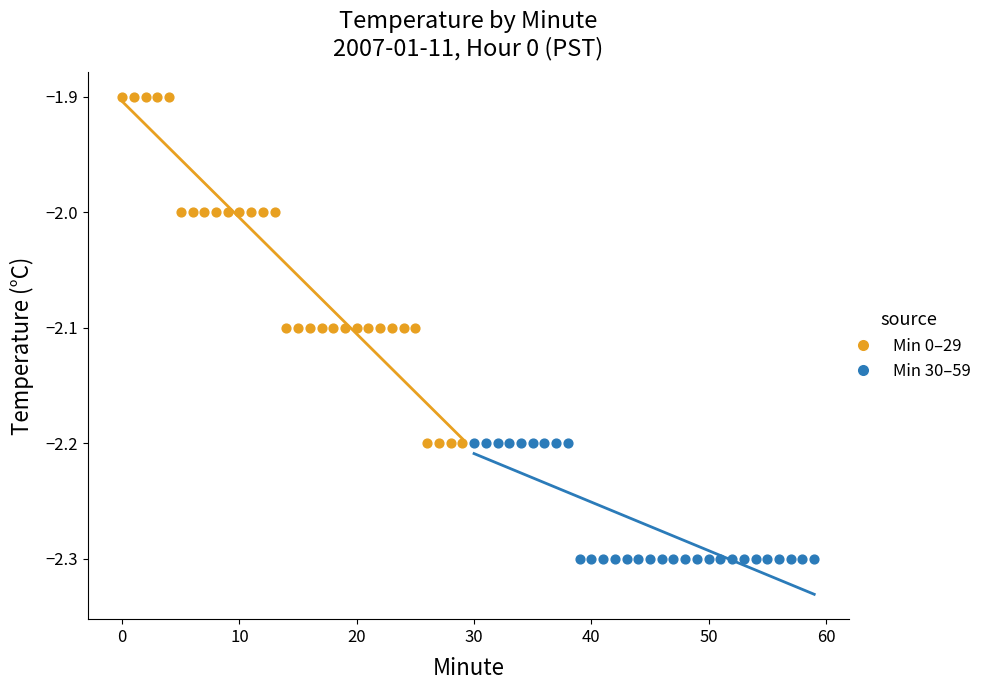

Which series contains the lowest Y value?

Min 30–59